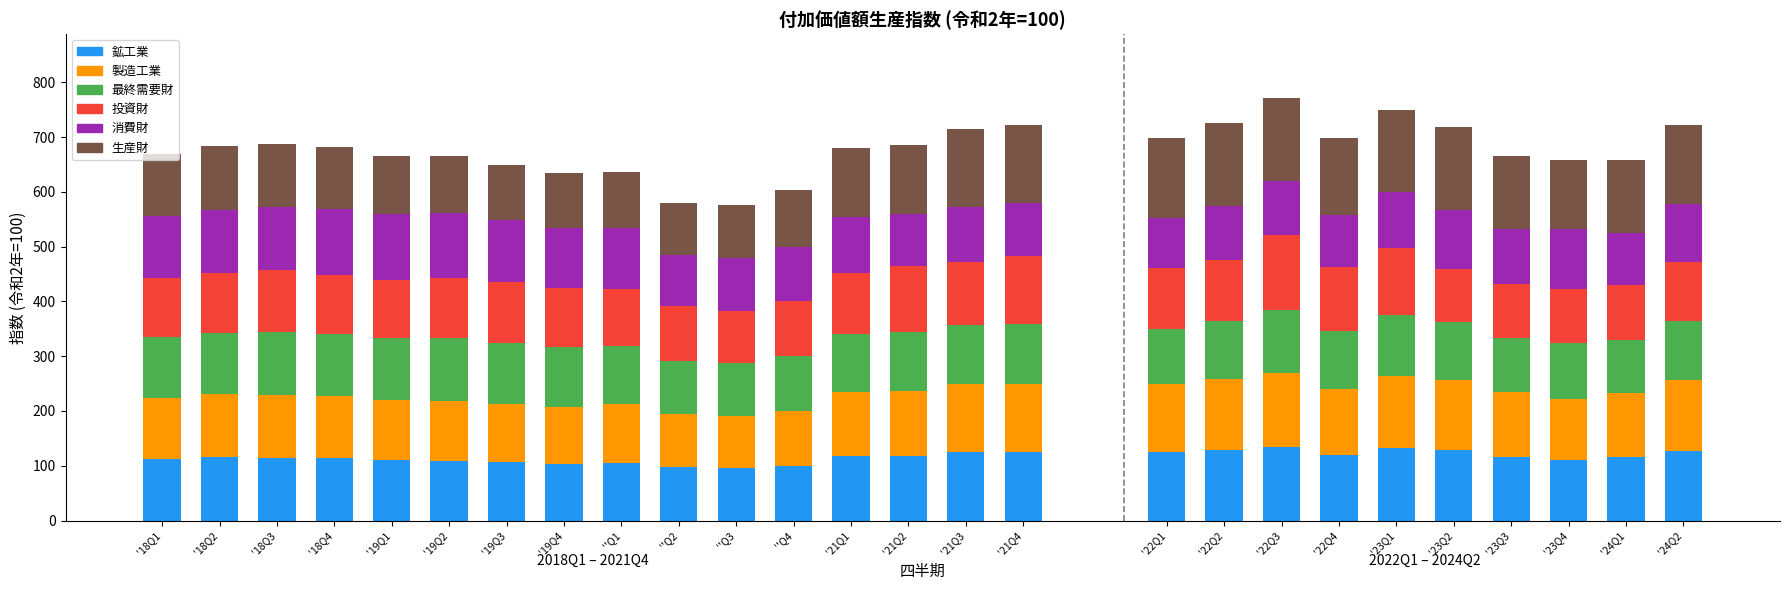

How many bars are there in each group?

6